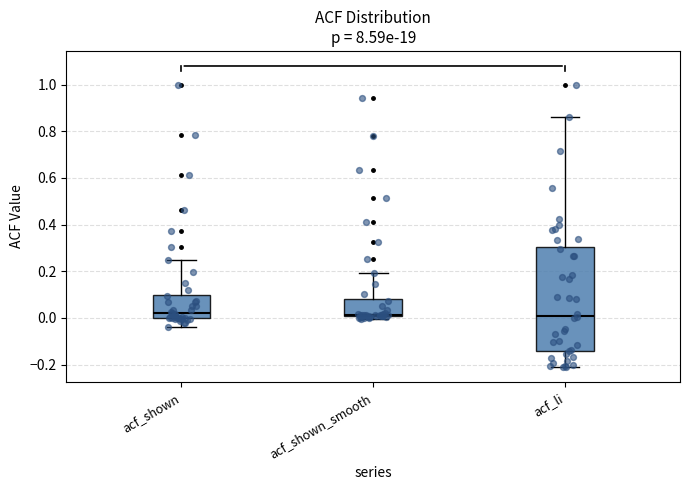

Reading left to right, read every box against the y-axis: the position of its median line, the range the box covers, and the ends of its whiskers. The values are not printed on the chart, so give them approximately, as read against the axis.

acf_shown: median 0.02, box 0.00 to 0.10, whiskers -0.04 to 0.24
acf_shown_smooth: median 0.02, box 0.00 to 0.08, whiskers 0.00 (just below the box's lower edge) to 0.20
acf_li: median 0.00, box -0.14 to 0.30, whiskers -0.22 to 0.86